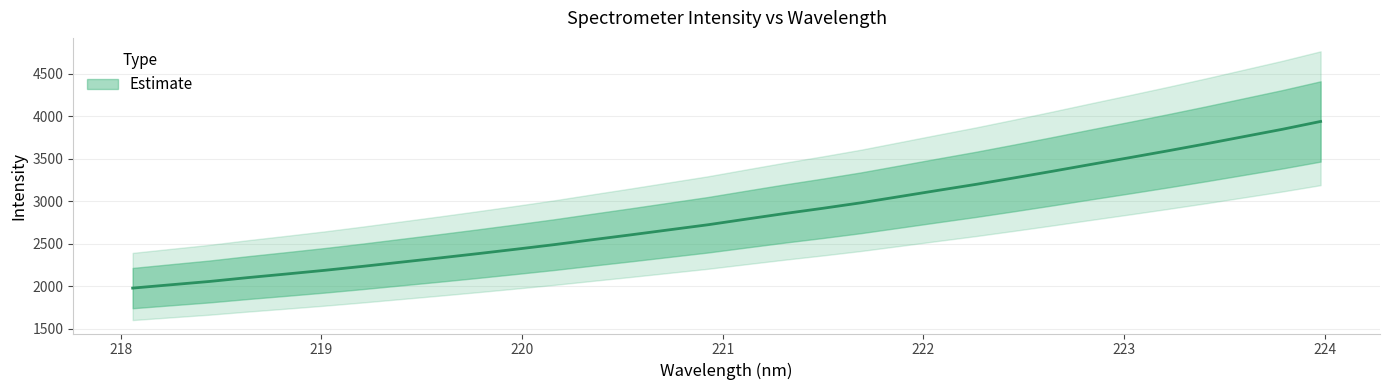

True or false: the data shows 2100.3 at 218.6332.

True